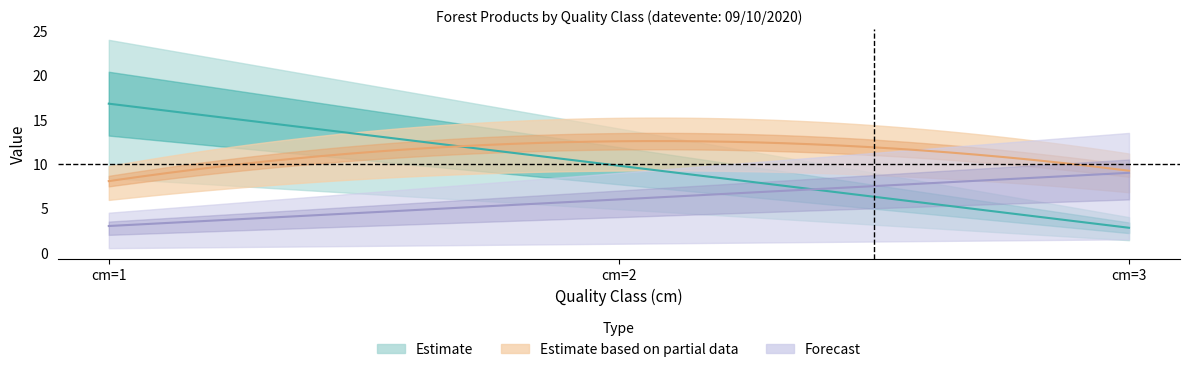

What is the minimum value shown in the chart?

0.8